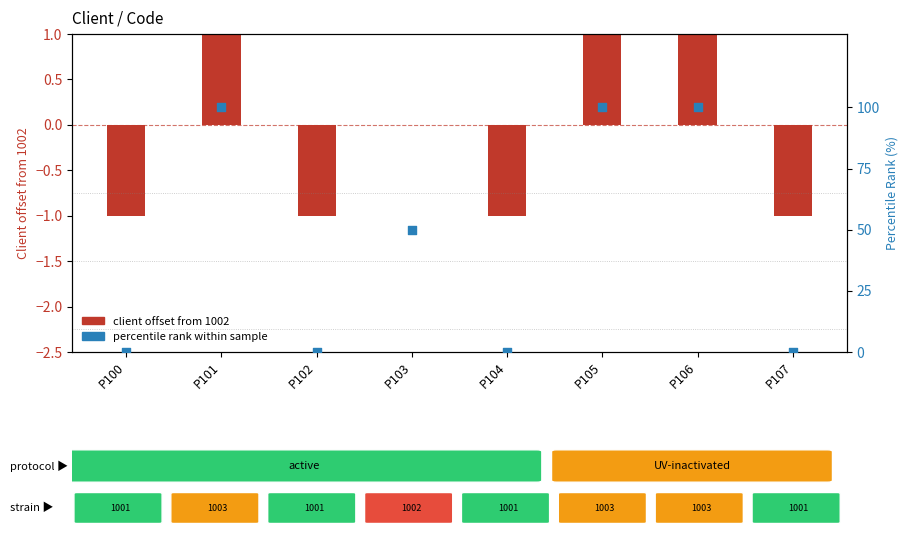

At how many categories does at least one series exceed 97?

3